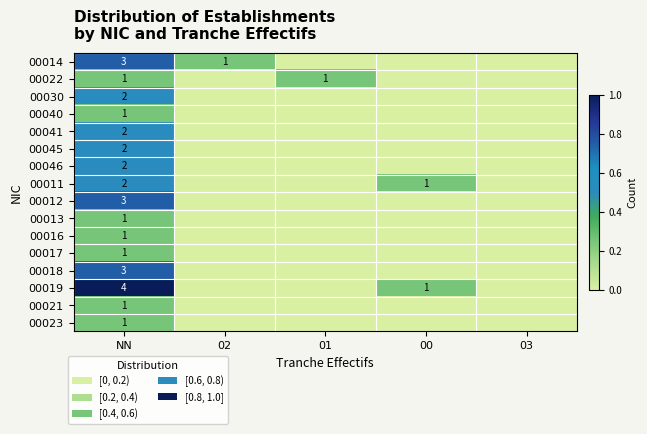

What is the spread (max minus min) of values at NN?

3